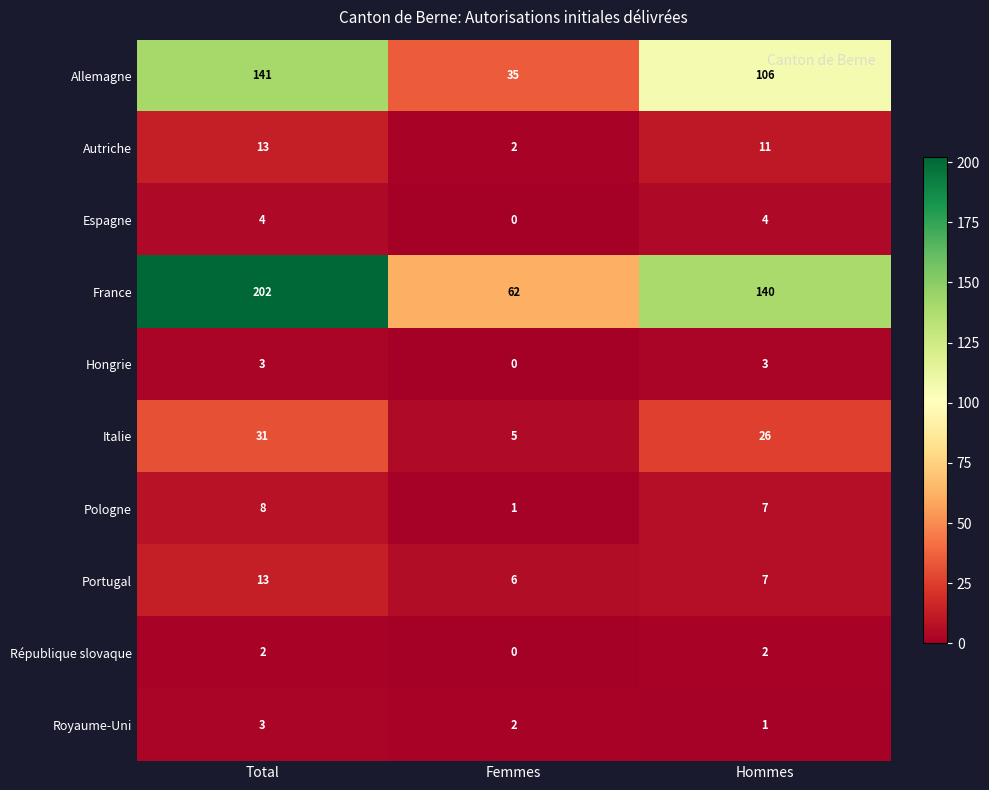

Where is Pologne nearest to the value 4?

Femmes